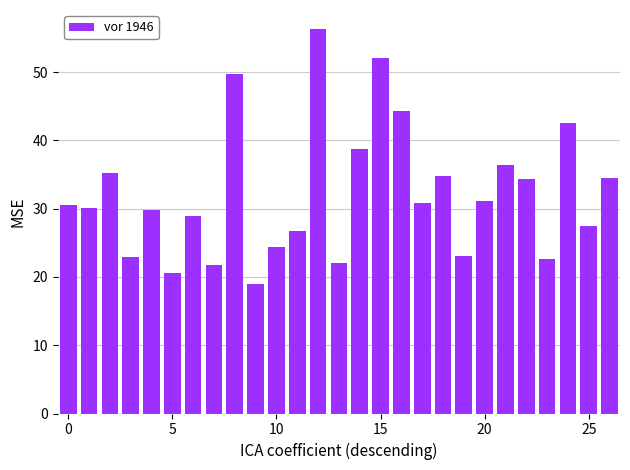

What is the value of the 25th bar from the left?

42.6